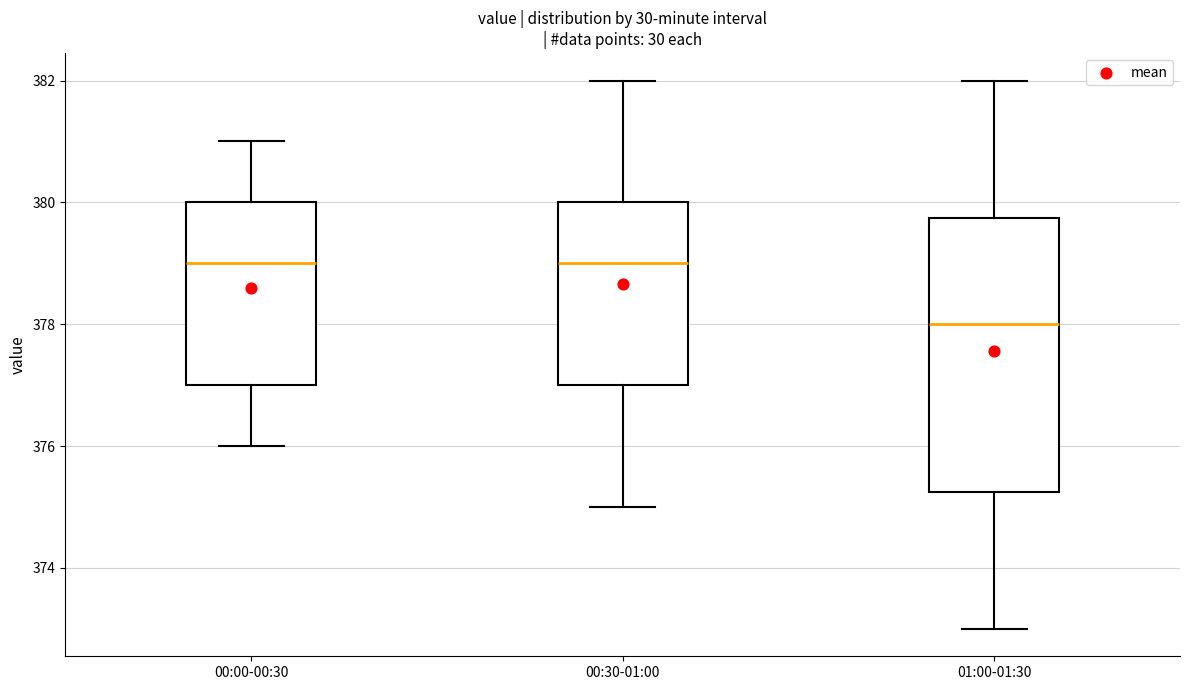

Which box is the tallest, from its lower edge to its upper edge?

01:00-01:30